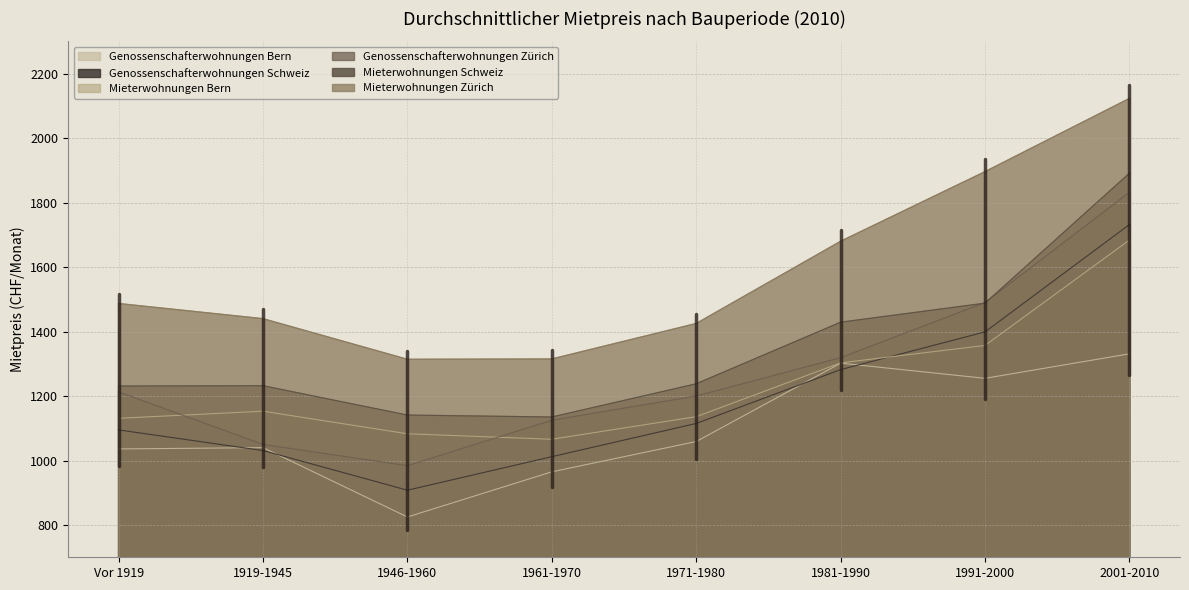

True or false: Mieterwohnungen Schweiz and Genossenschafterwohnungen Schweiz intersect in this chart.

False